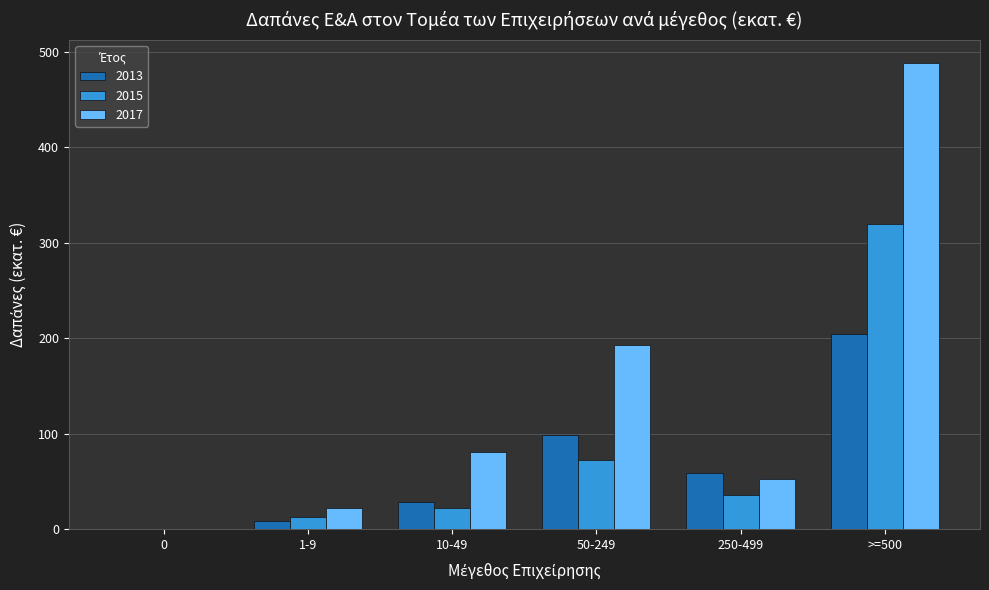

How many groups of bars are there?

6